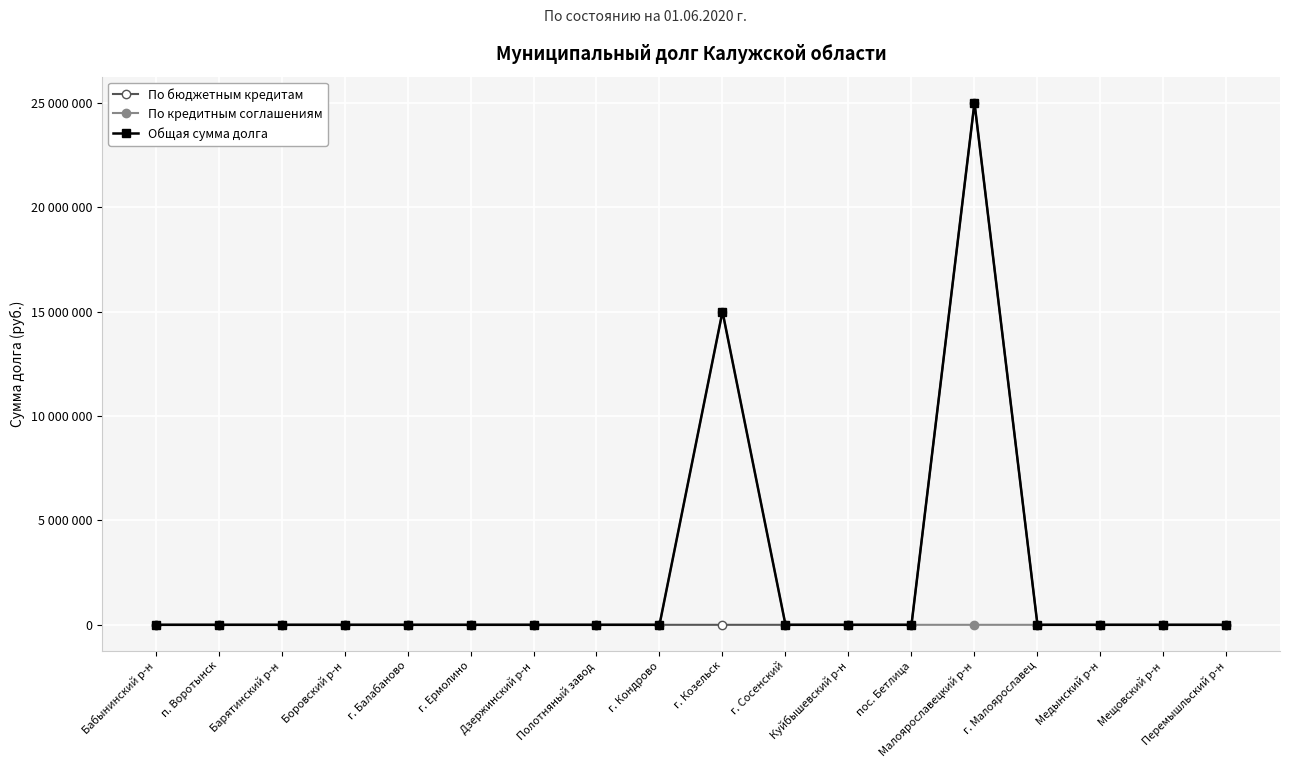

At which category does the chart reach its peak across all series?

Малоярославецкий р-н